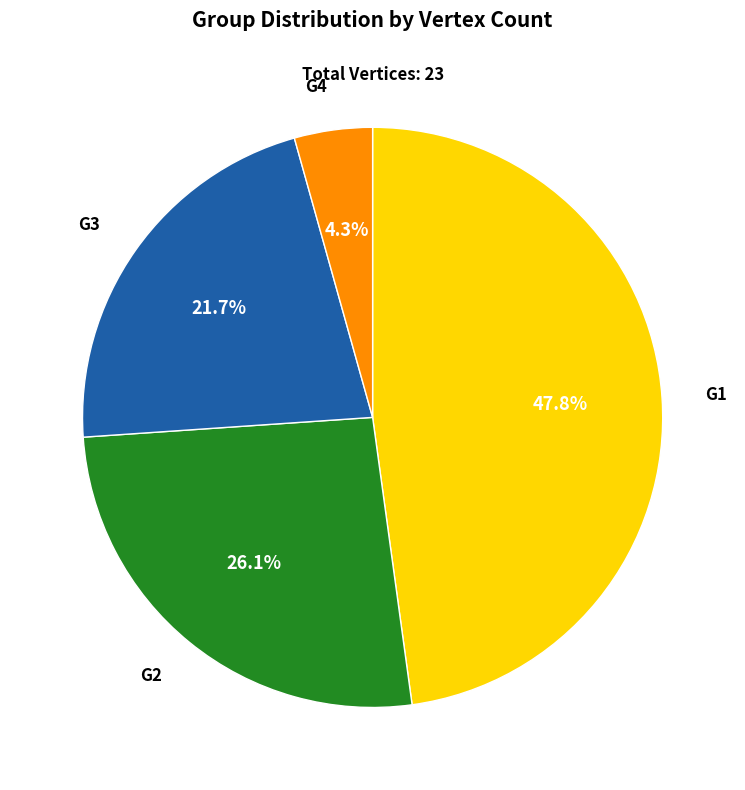

Is there a majority slice in this chart?

No